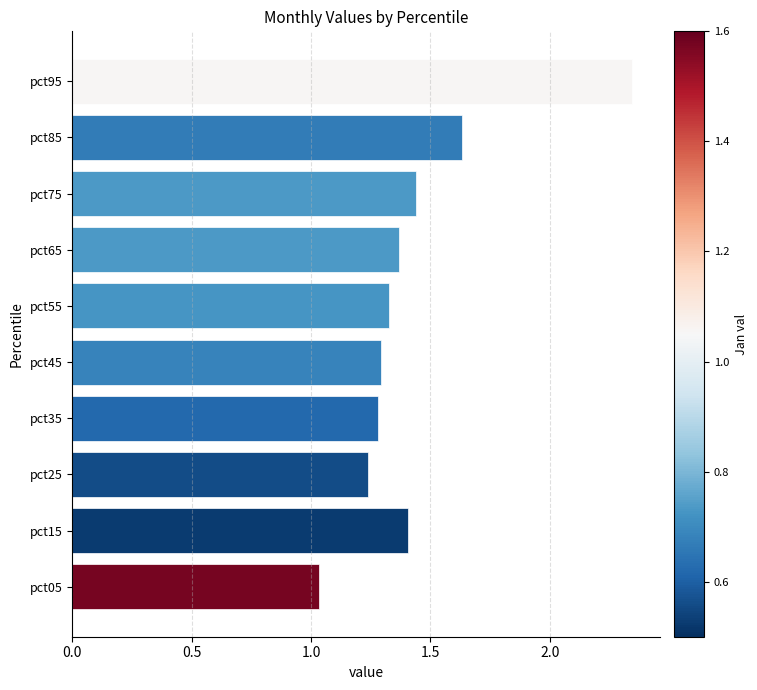

At which category does the chart reach its minimum across all series?

pct05